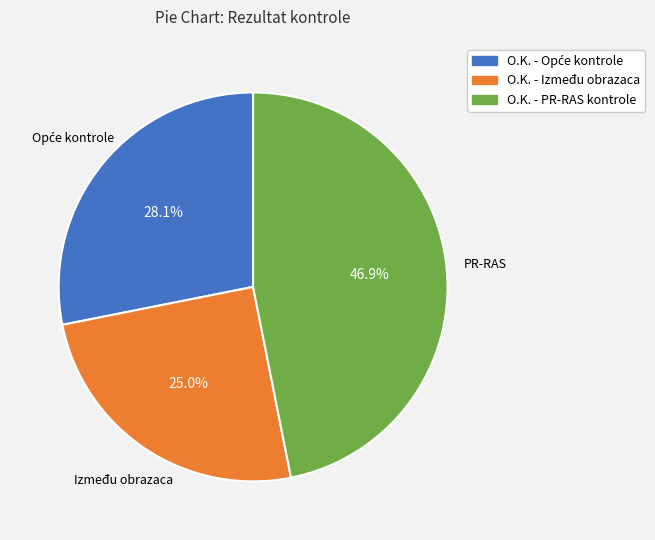

Is there any slice that represents more than half of the pie?

No